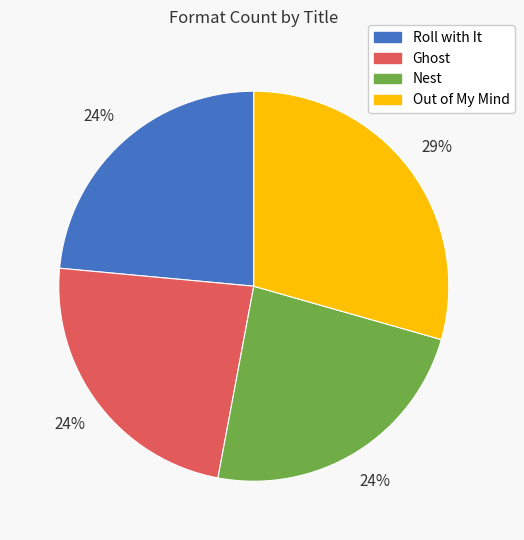

How many segments does this pie chart have?

4